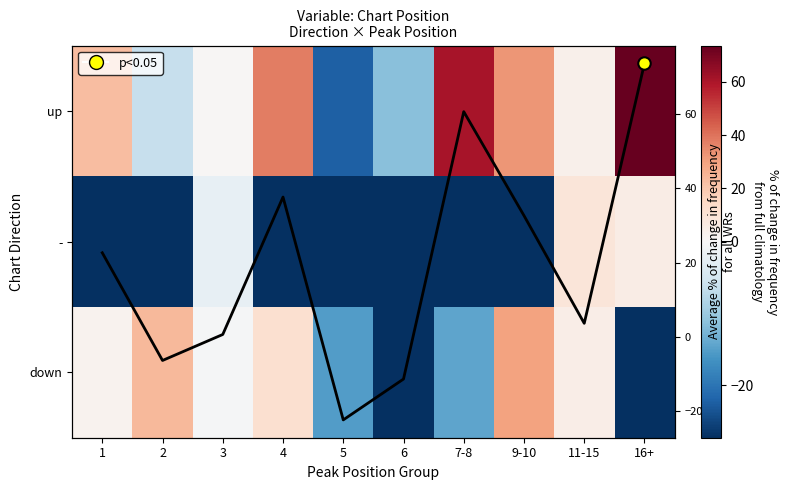

Rank the series by their maximum value, from lowest to highest.

-, down, up